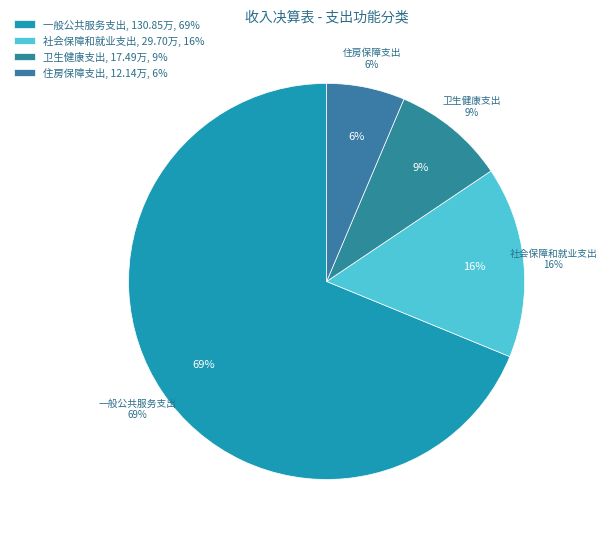

Between 社会保障和就业支出 and 卫生健康支出, which is larger?

社会保障和就业支出